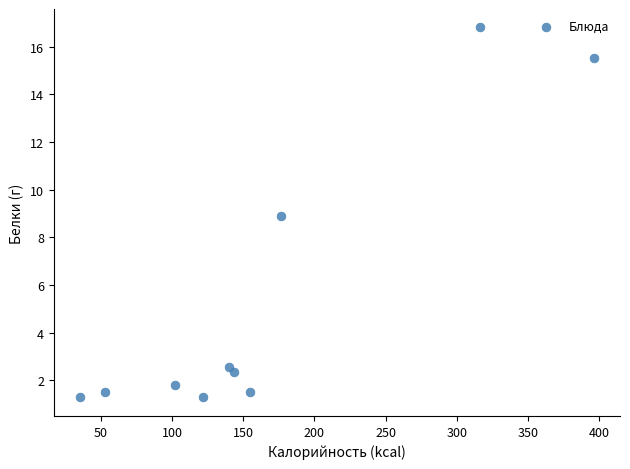

What is the average Y value?

5.3